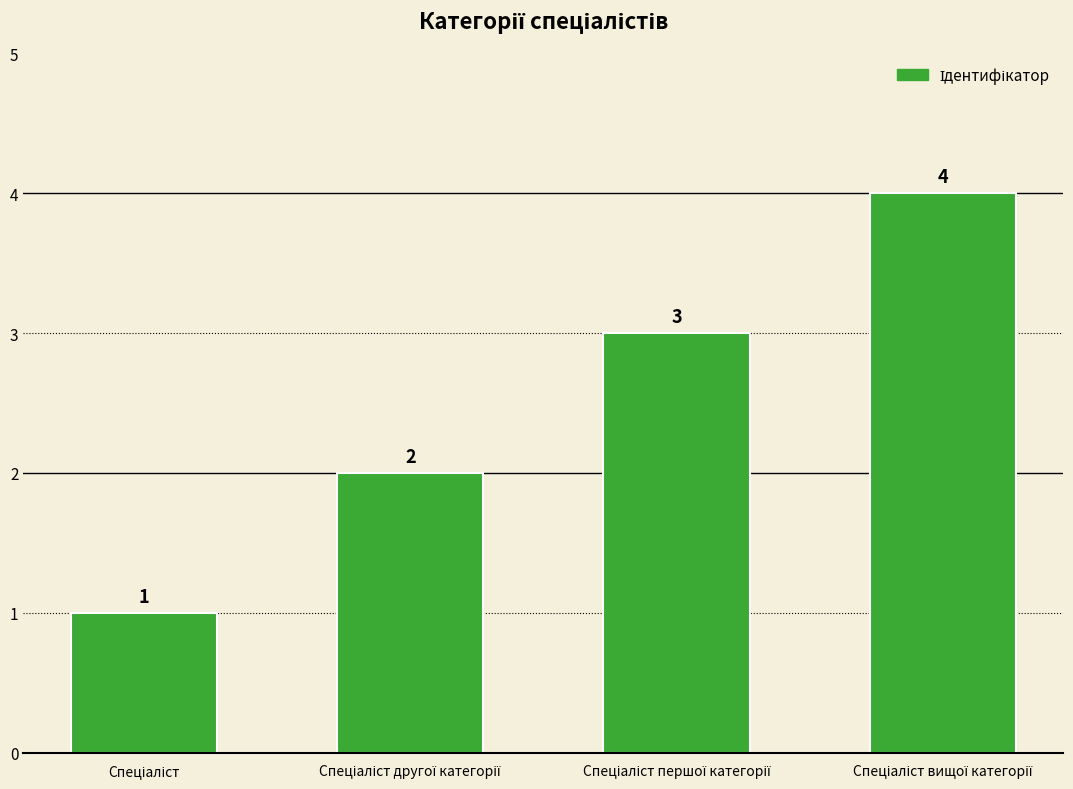

How many values are between 2 and 4?

3